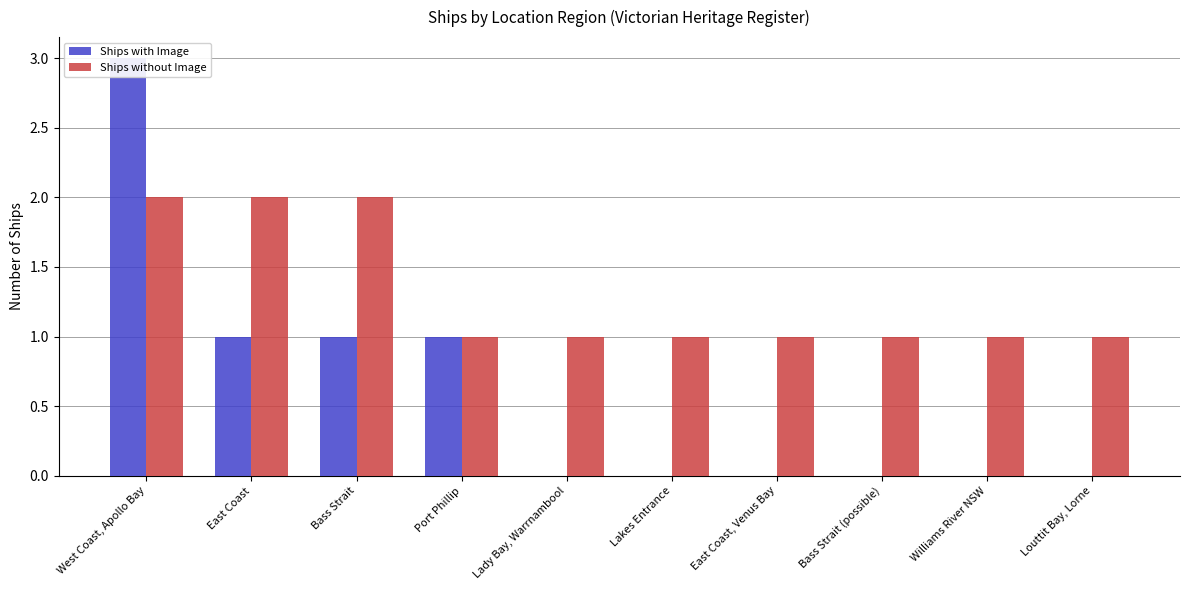

Are the bars grouped side by side (vs. stacked)?

Yes